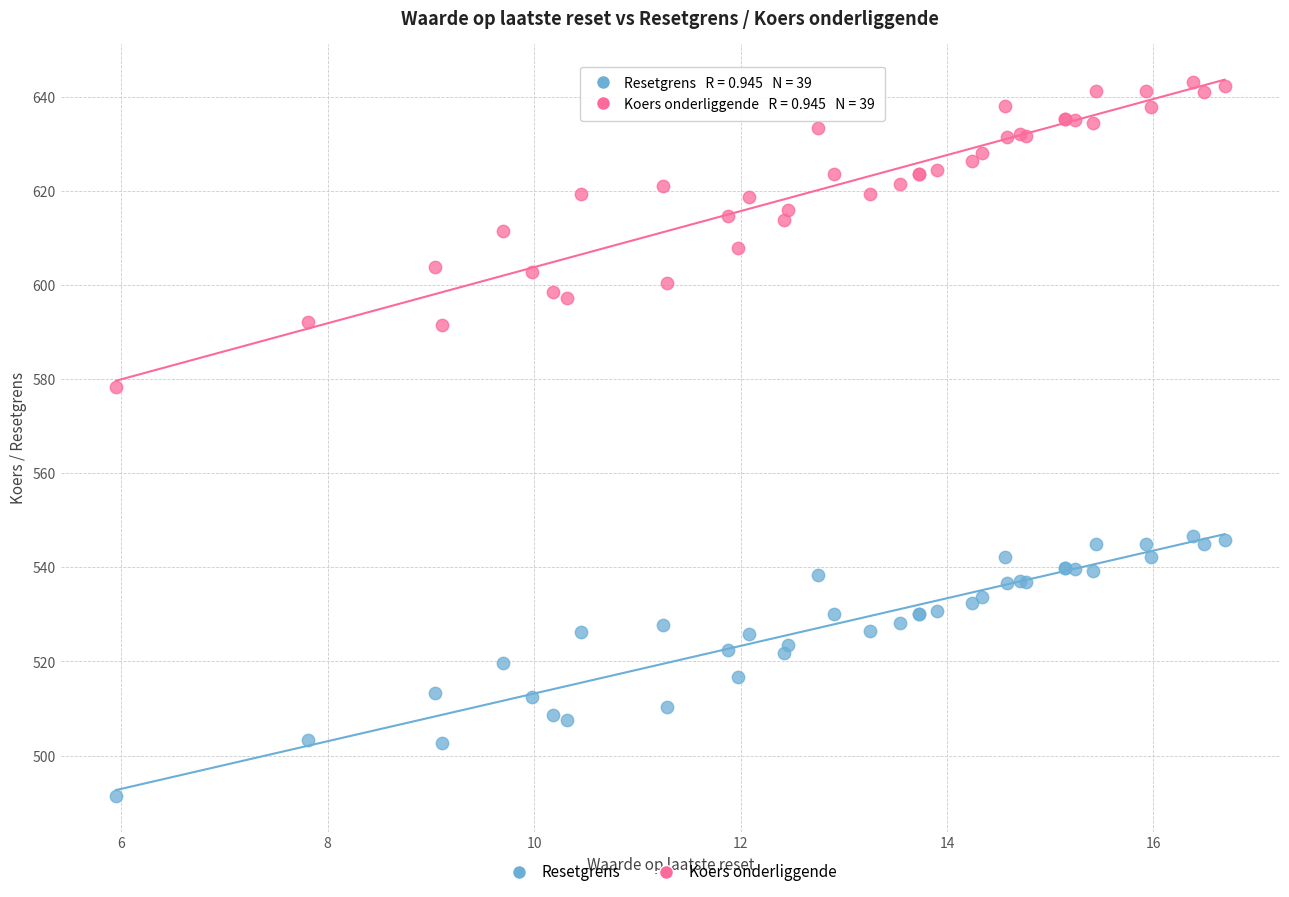

Across all series, what Y value is closest to 567?

578.2